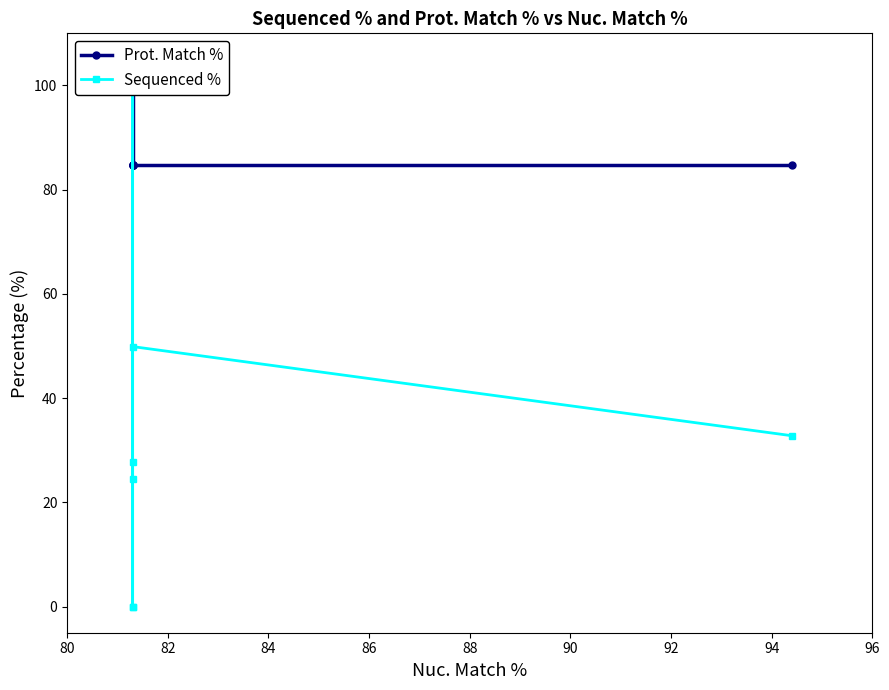

How many interior local valleys does the Sequenced % series have?

2